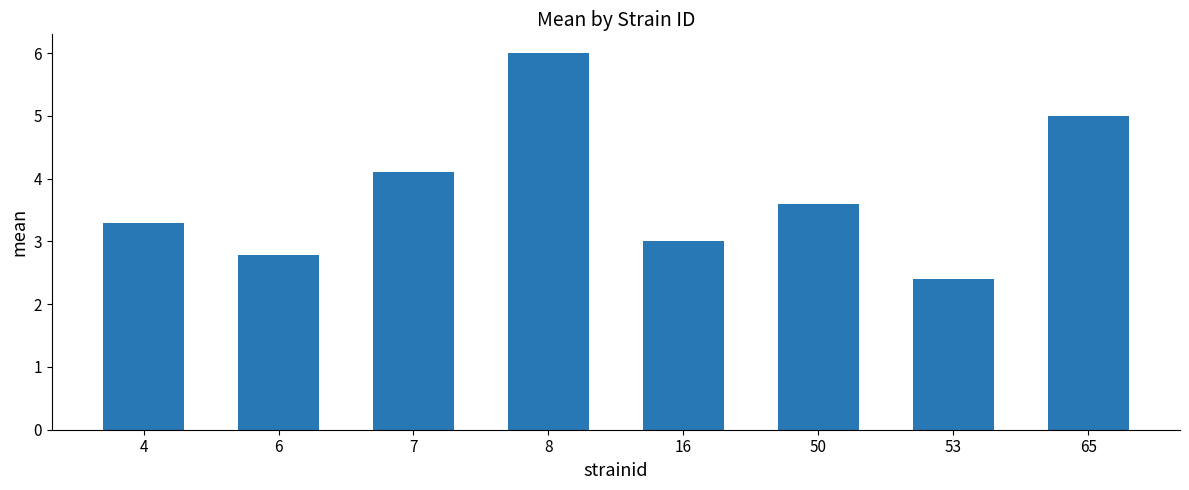

Reading left to right, what are all the values shown in this chart?

4=3.3	6=2.8	7=4.1	8=6.0	16=3.0	50=3.6	53=2.4	65=5.0